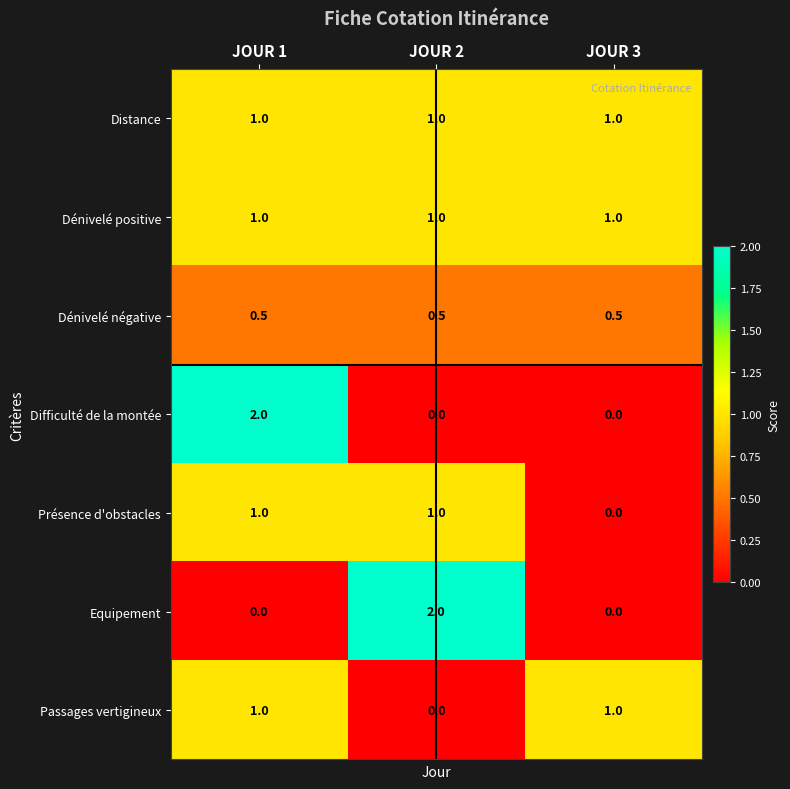

Reading left to right, transcribe all the data shown in this chart.

Distance: JOUR 1=1.0	JOUR 2=1.0	JOUR 3=1.0
Dénivelé positive: JOUR 1=1.0	JOUR 2=1.0	JOUR 3=1.0
Dénivelé négative: JOUR 1=0.5	JOUR 2=0.5	JOUR 3=0.5
Difficulté de la montée: JOUR 1=2.0	JOUR 2=0.0	JOUR 3=0.0
Présence d'obstacles: JOUR 1=1.0	JOUR 2=1.0	JOUR 3=0.0
Equipement: JOUR 1=0.0	JOUR 2=2.0	JOUR 3=0.0
Passages vertigineux: JOUR 1=1.0	JOUR 2=0.0	JOUR 3=1.0